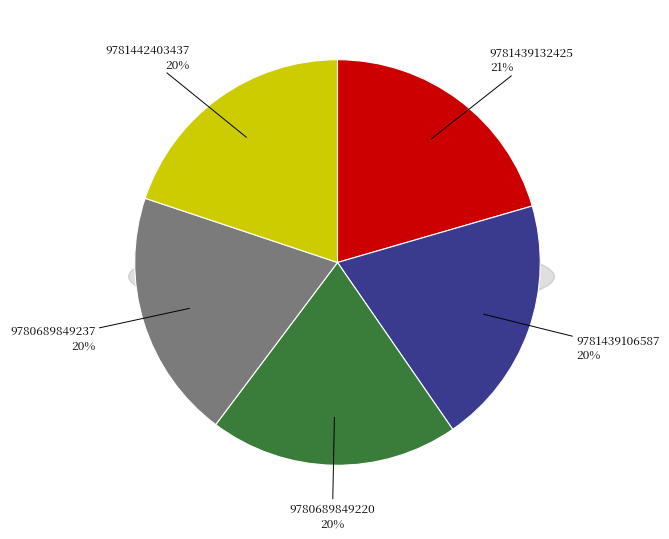

Rank the categories by value from highest to lowest.

9781439132425, 9781439106587, 9780689849220, 9780689849237, 9781442403437